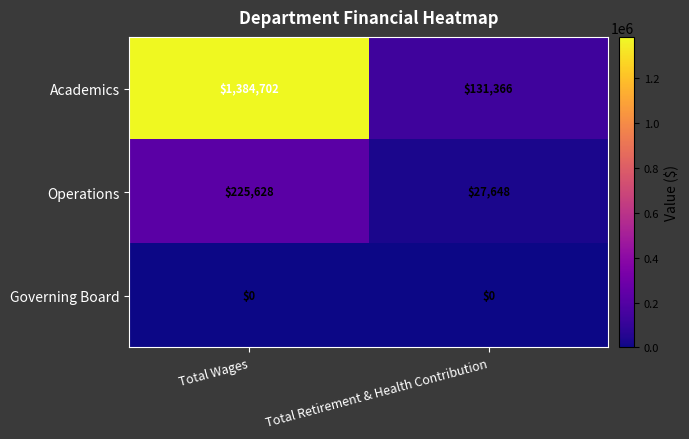

At how many categories does at least one series exceed 106745?

2